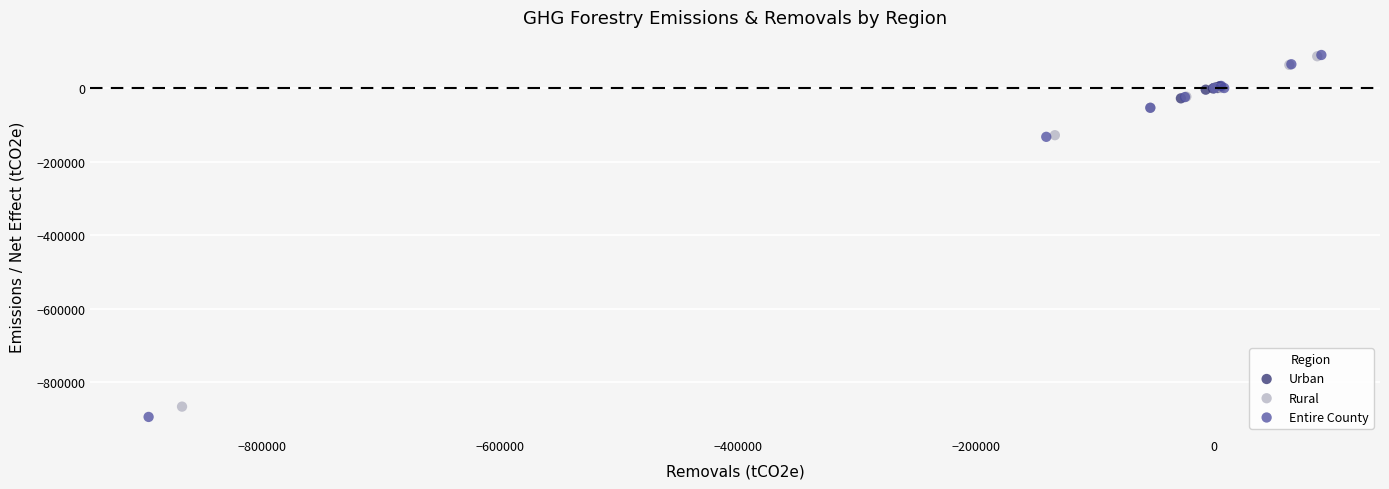

Which series has the largest Y range (max minus min)?

Entire County